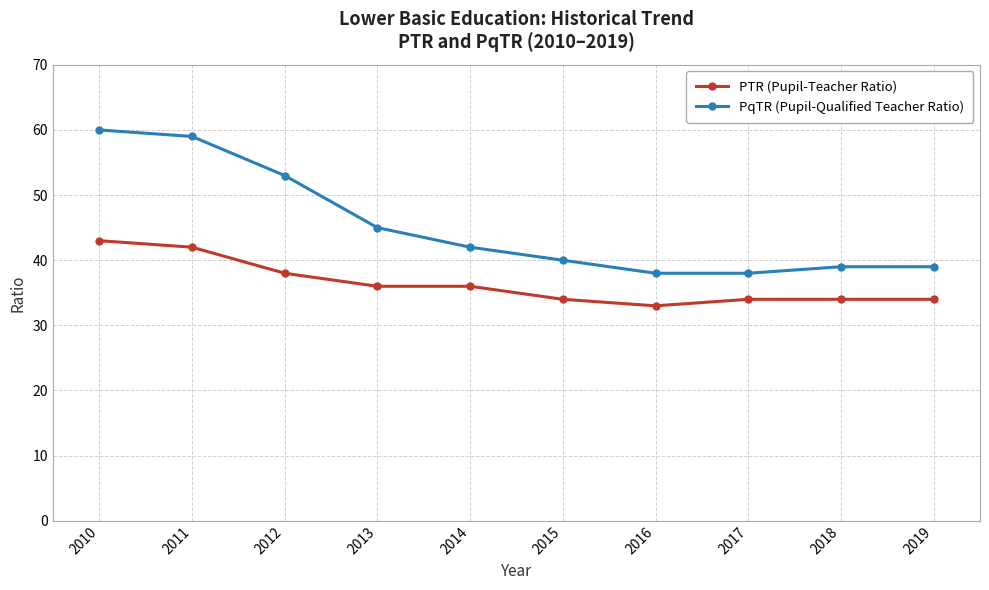

What is the total value across all series at 2016?

71